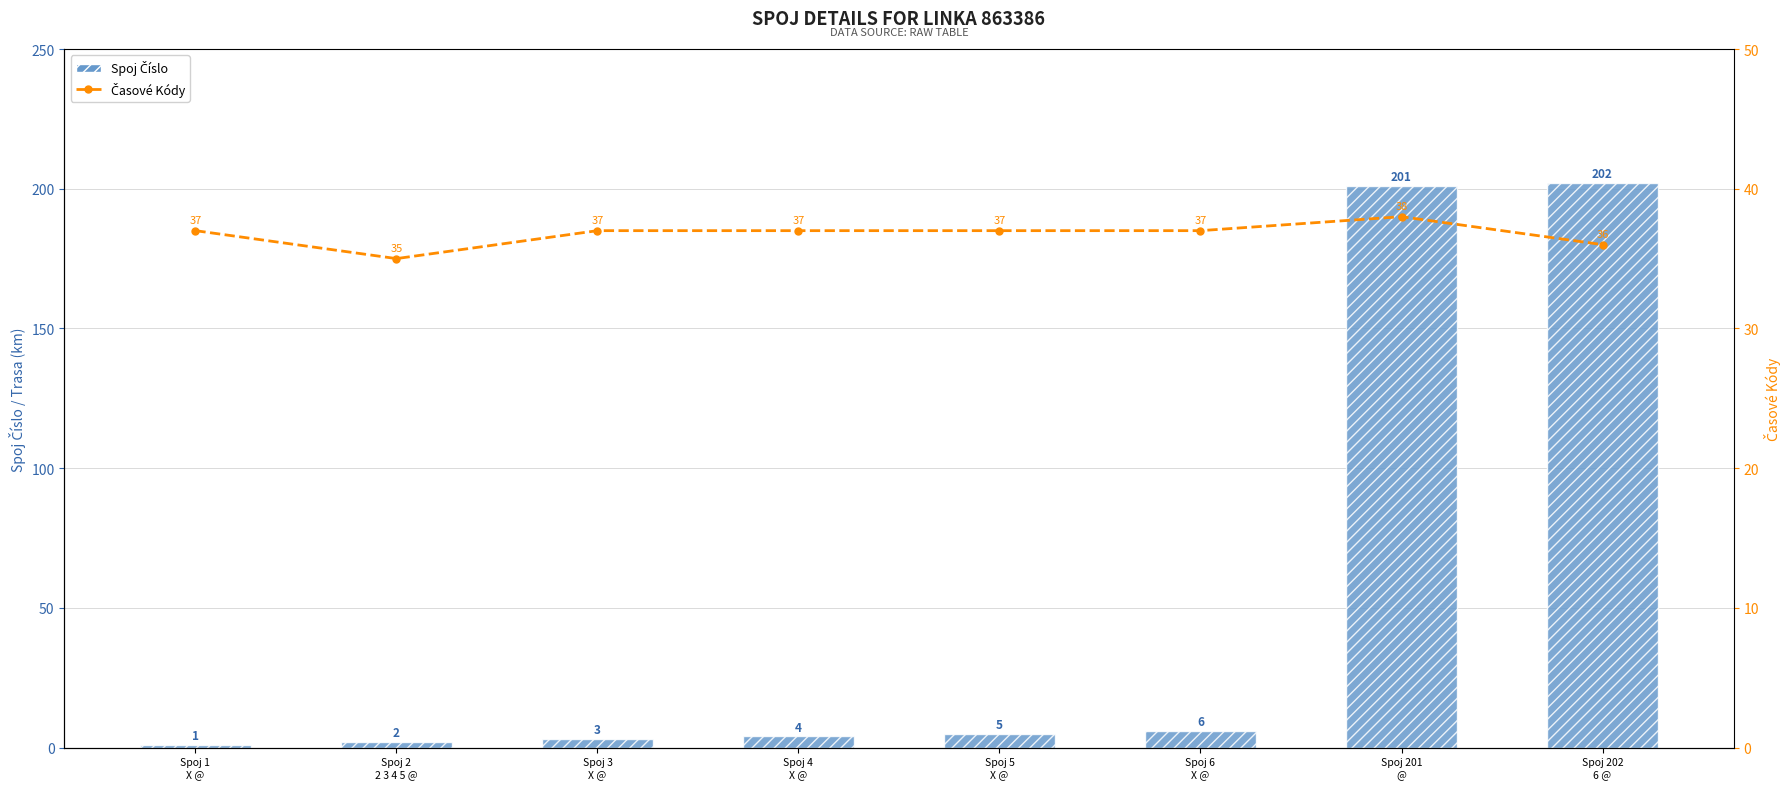

Which category has the lowest value in the Spoj Číslo series?

Spoj 1
X @